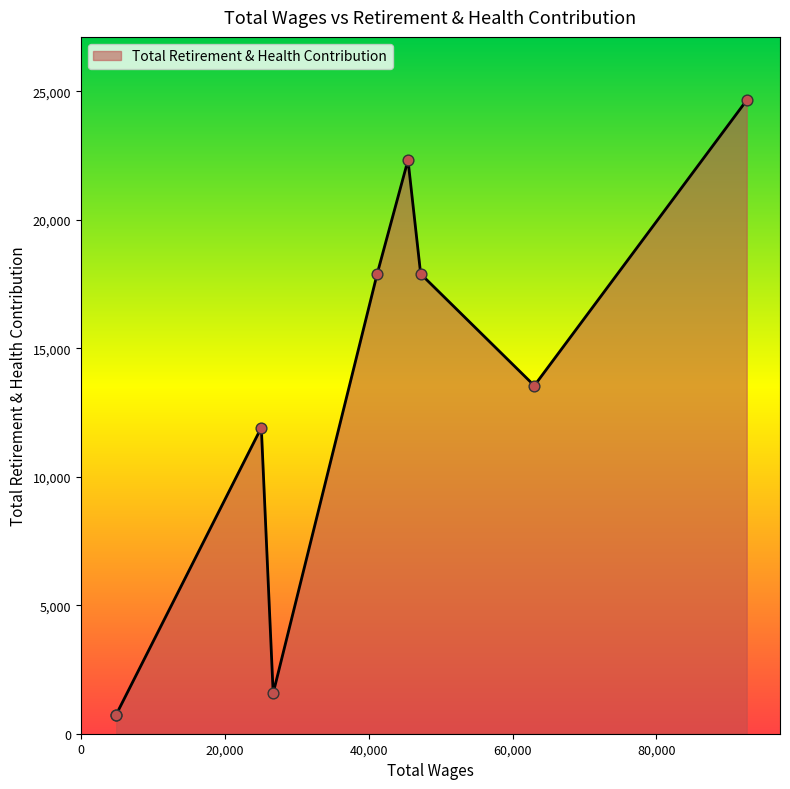

What is the change in value from 45476.0 to 26738.0?

-20750